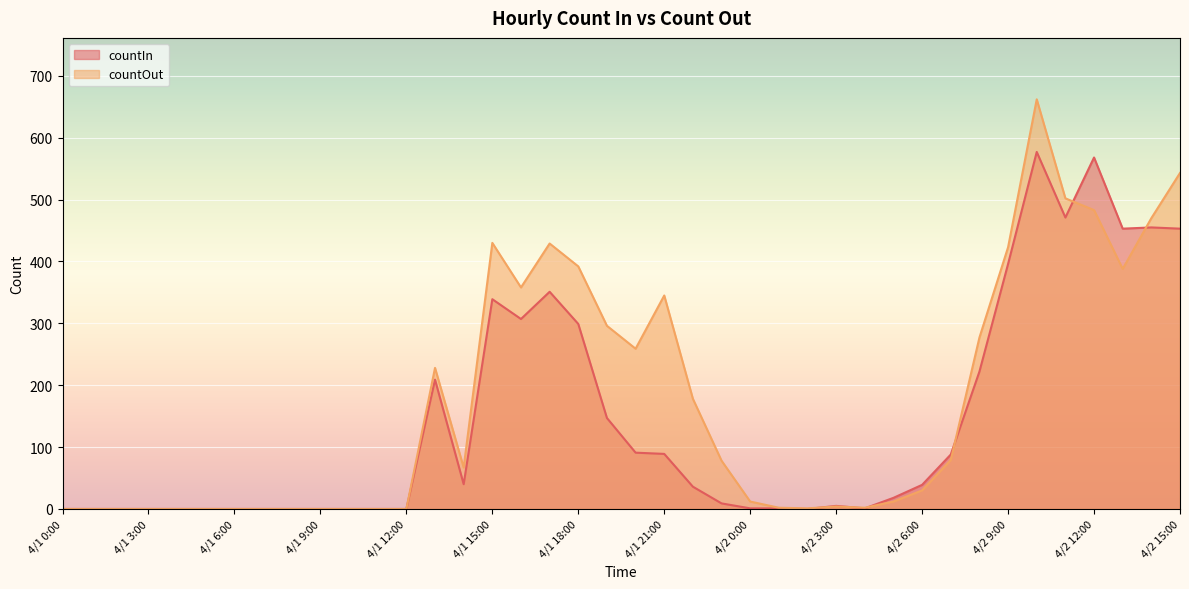

True or false: countIn has more than 1 points higher than both neighbors.

True